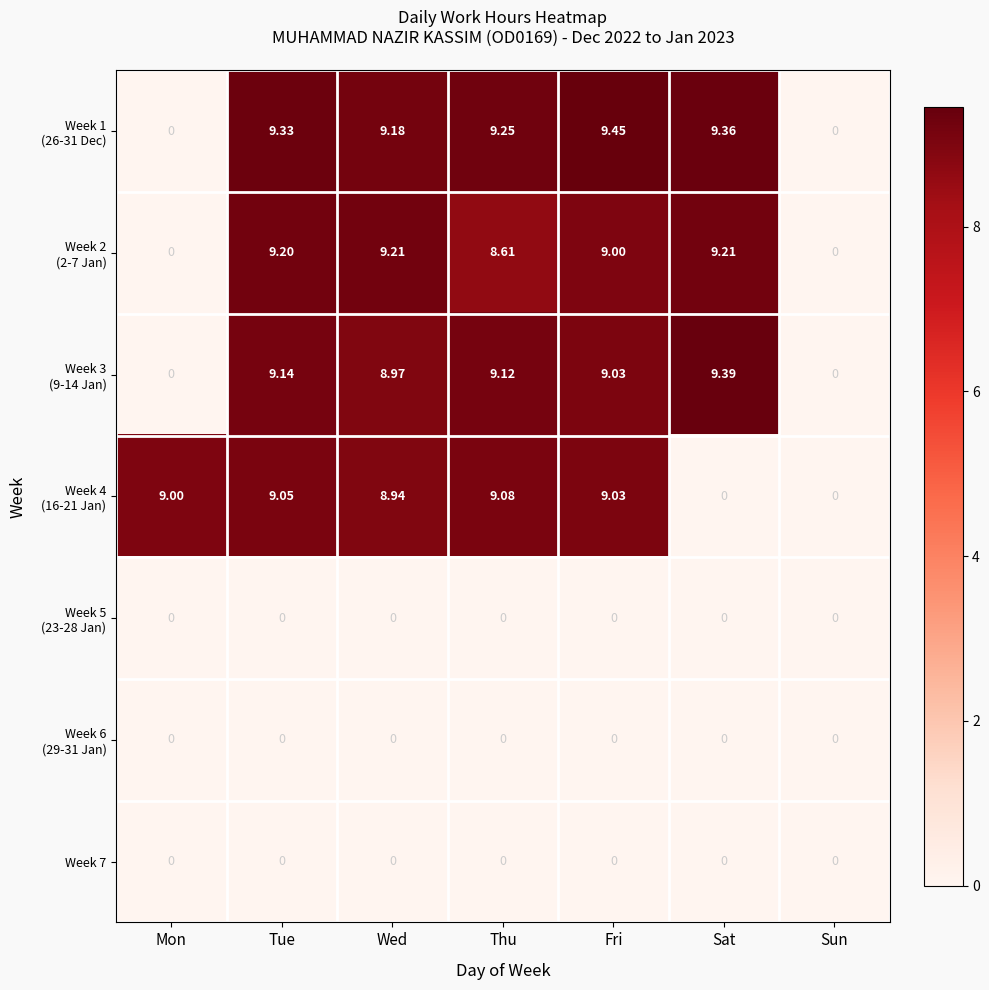

Which category has the highest value across all series?

Fri